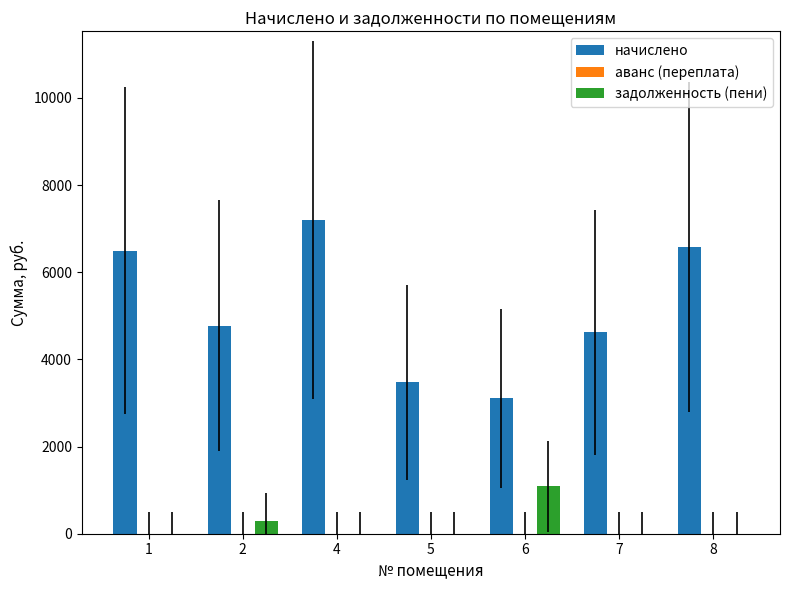

Which series has the largest total across all categories?

начислено